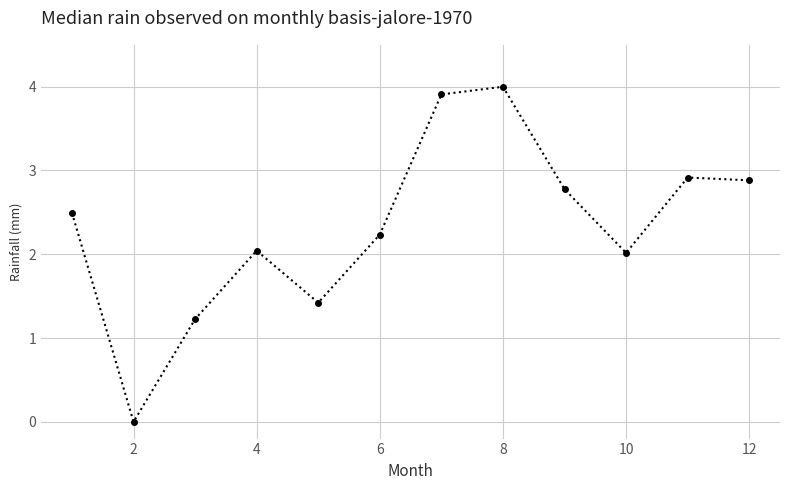

How many points are lower than both their immediate neighbors (excluding endpoints)?

3